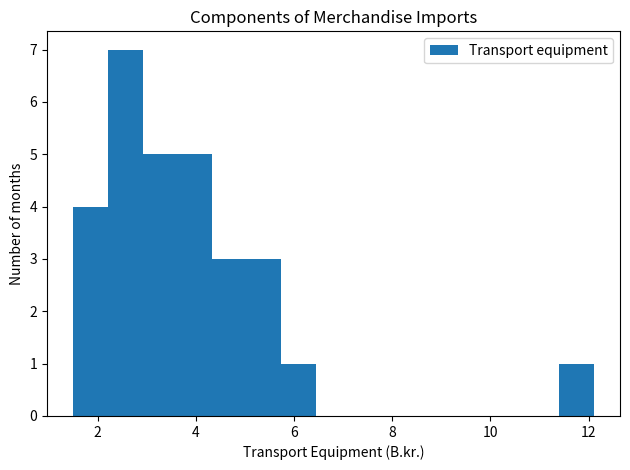

Read against the x-axis, roughly where is the centre of the tallest bar?

2.6